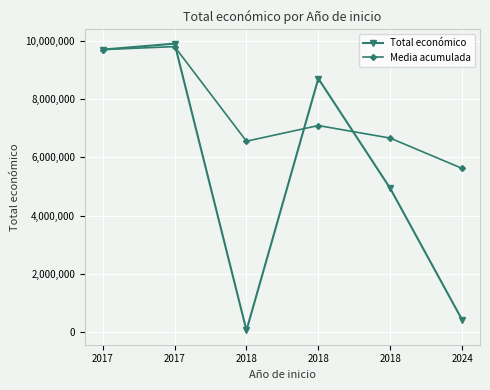

Between 2018 and 2024, which series saw the biggest shift?

Total económico